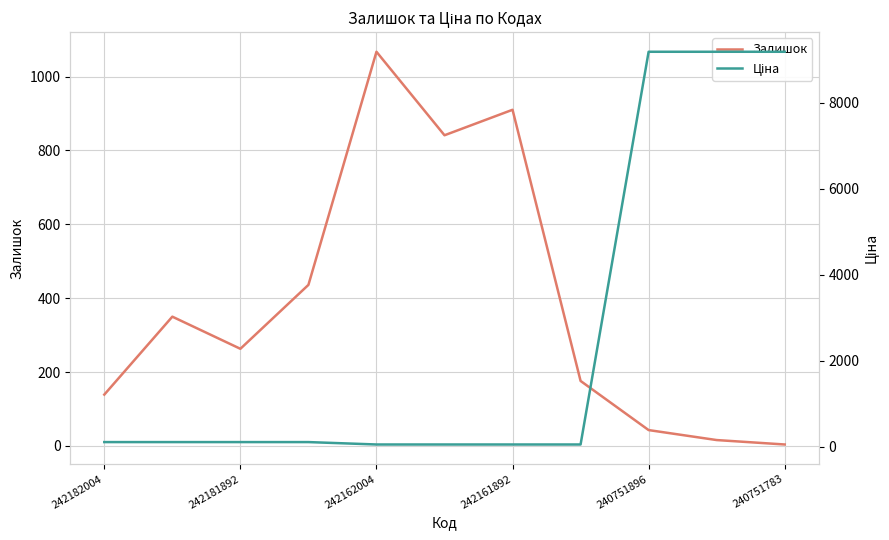

What is the highest value of the Залишок series?

1067